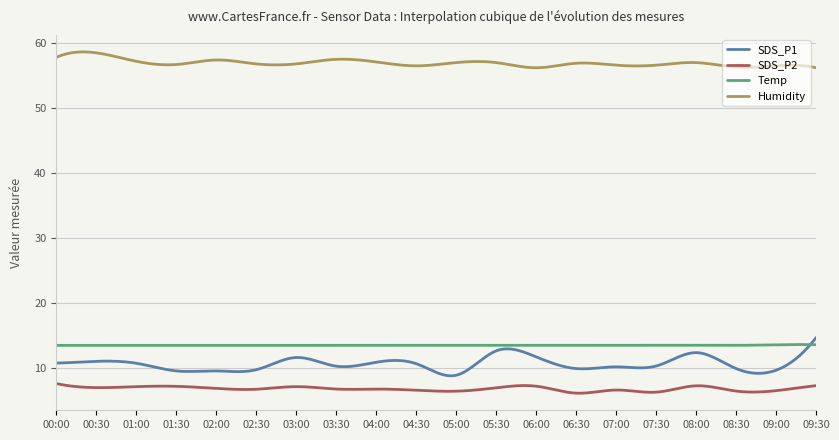

Which series has the largest total across all categories?

Humidity